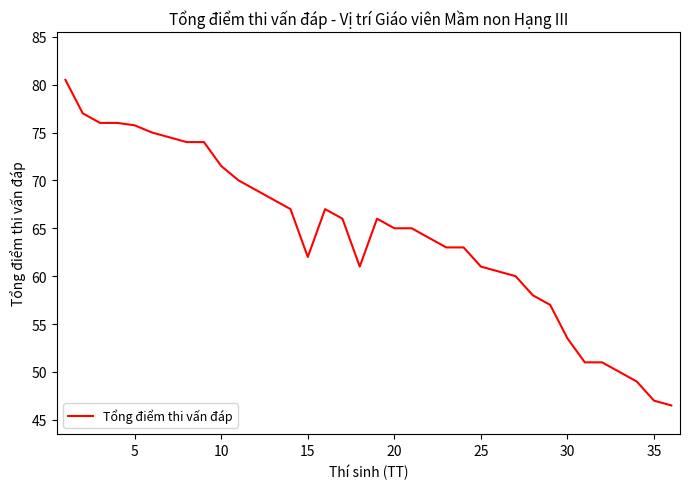

What is the greatest value displayed?

80.5